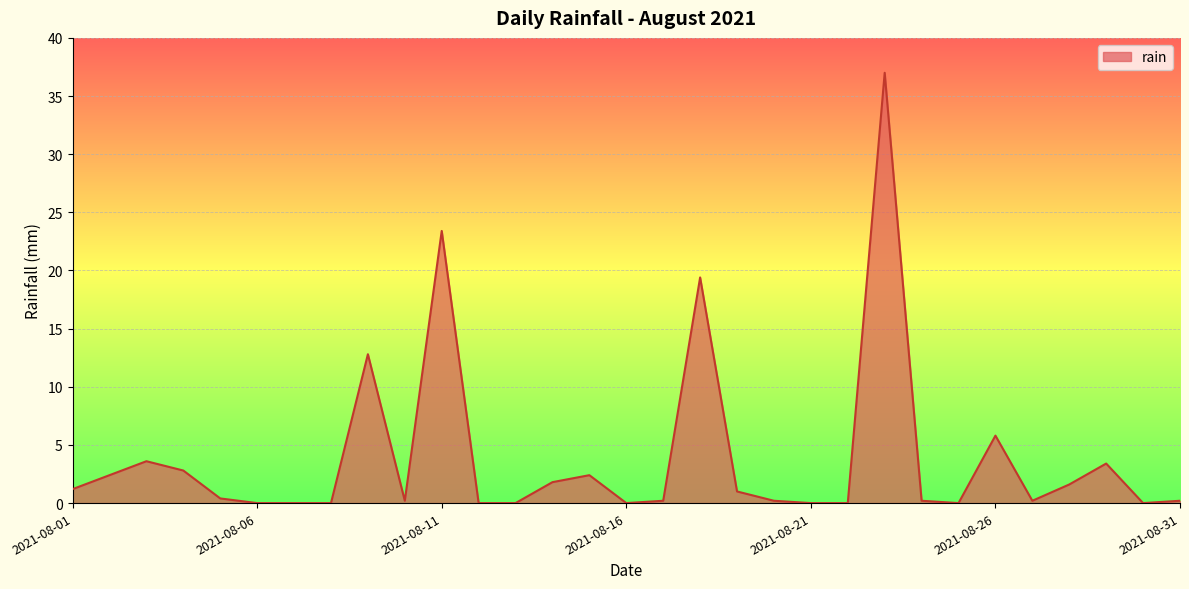

What is the difference between the maximum and minimum values?

37.0